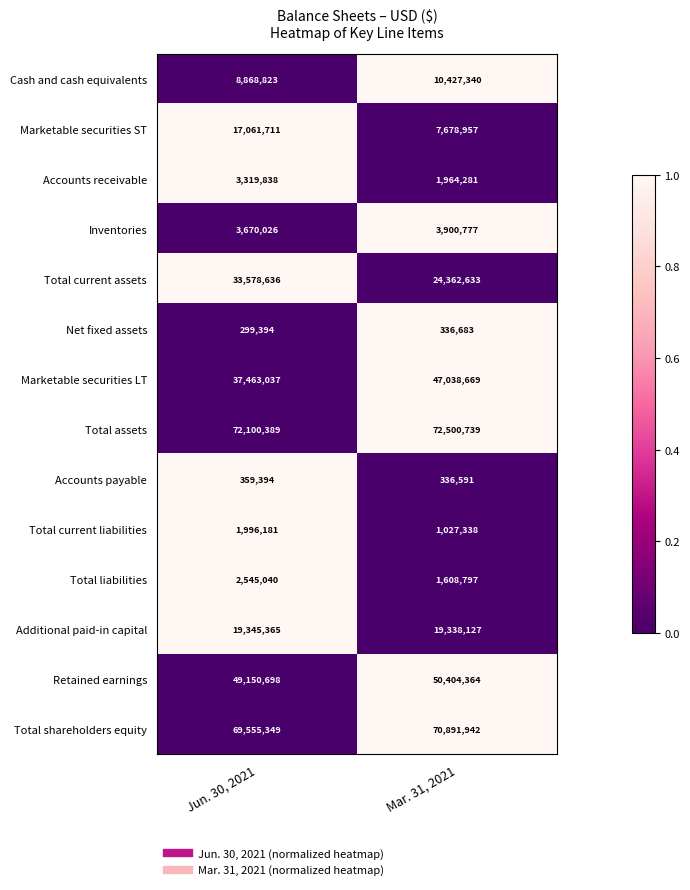

Reading right to left, extract all data points from this chart.

Cash and cash equivalents: Mar. 31, 2021=10427340	Jun. 30, 2021=8868823
Marketable securities ST: Mar. 31, 2021=7678957	Jun. 30, 2021=17061711
Accounts receivable: Mar. 31, 2021=1964281	Jun. 30, 2021=3319838
Inventories: Mar. 31, 2021=3900777	Jun. 30, 2021=3670026
Total current assets: Mar. 31, 2021=24362633	Jun. 30, 2021=33578636
Net fixed assets: Mar. 31, 2021=336683	Jun. 30, 2021=299394
Marketable securities LT: Mar. 31, 2021=47038669	Jun. 30, 2021=37463037
Total assets: Mar. 31, 2021=72500739	Jun. 30, 2021=72100389
Accounts payable: Mar. 31, 2021=336591	Jun. 30, 2021=359394
Total current liabilities: Mar. 31, 2021=1027338	Jun. 30, 2021=1996181
Total liabilities: Mar. 31, 2021=1608797	Jun. 30, 2021=2545040
Additional paid-in capital: Mar. 31, 2021=19338127	Jun. 30, 2021=19345365
Retained earnings: Mar. 31, 2021=50404364	Jun. 30, 2021=49150698
Total shareholders equity: Mar. 31, 2021=70891942	Jun. 30, 2021=69555349